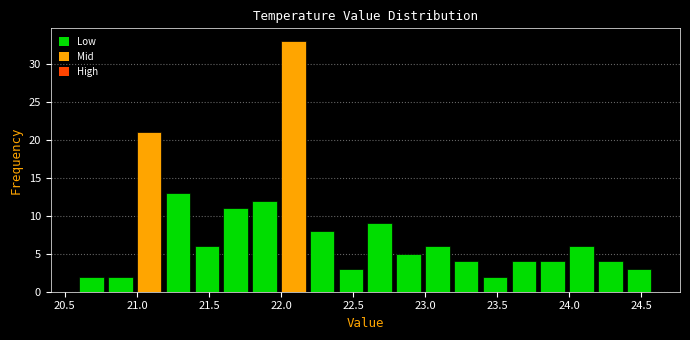

Reading left to right, transcribe this chart: for each bar, give the range it covers on the x-axis and its height. The values are not printed on the chart, so give them approximately, as read against the axis.

20.6 to 20.8: 2
20.8 to 21.0: 2
21.0 to 21.2: 21
21.2 to 21.4: 13
21.4 to 21.6: 6
21.6 to 21.8: 11
21.8 to 22.0: 12
22.0 to 22.2: 33
22.2 to 22.4: 8
22.4 to 22.6: 3
22.6 to 22.8: 9
22.8 to 23.0: 5
23.0 to 23.2: 6
23.2 to 23.4: 4
23.4 to 23.6: 2
23.6 to 23.8: 4
23.8 to 24.0: 4
24.0 to 24.2: 6
24.2 to 24.4: 4
24.4 to 24.6: 3